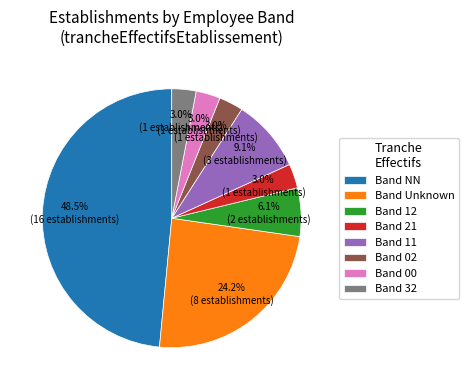

Is there a majority slice in this chart?

No